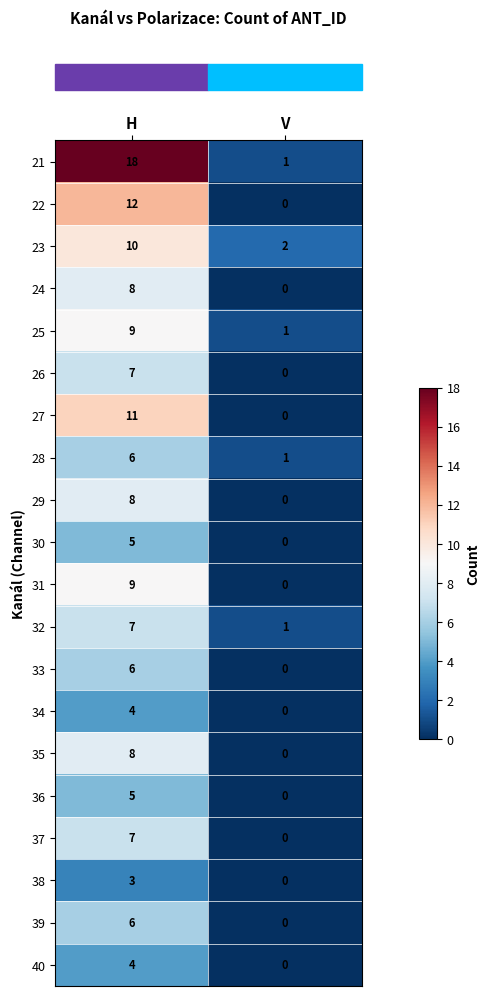

What is the total value across all series at V?

6